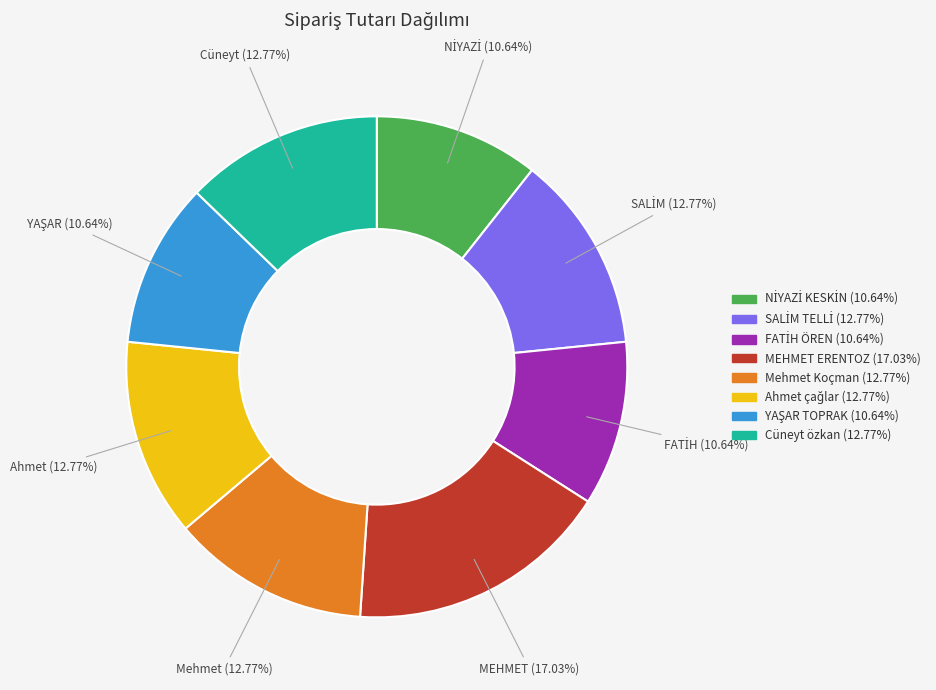

What percentage is the Mehmet Koçman slice, to the nearest percent?

13%